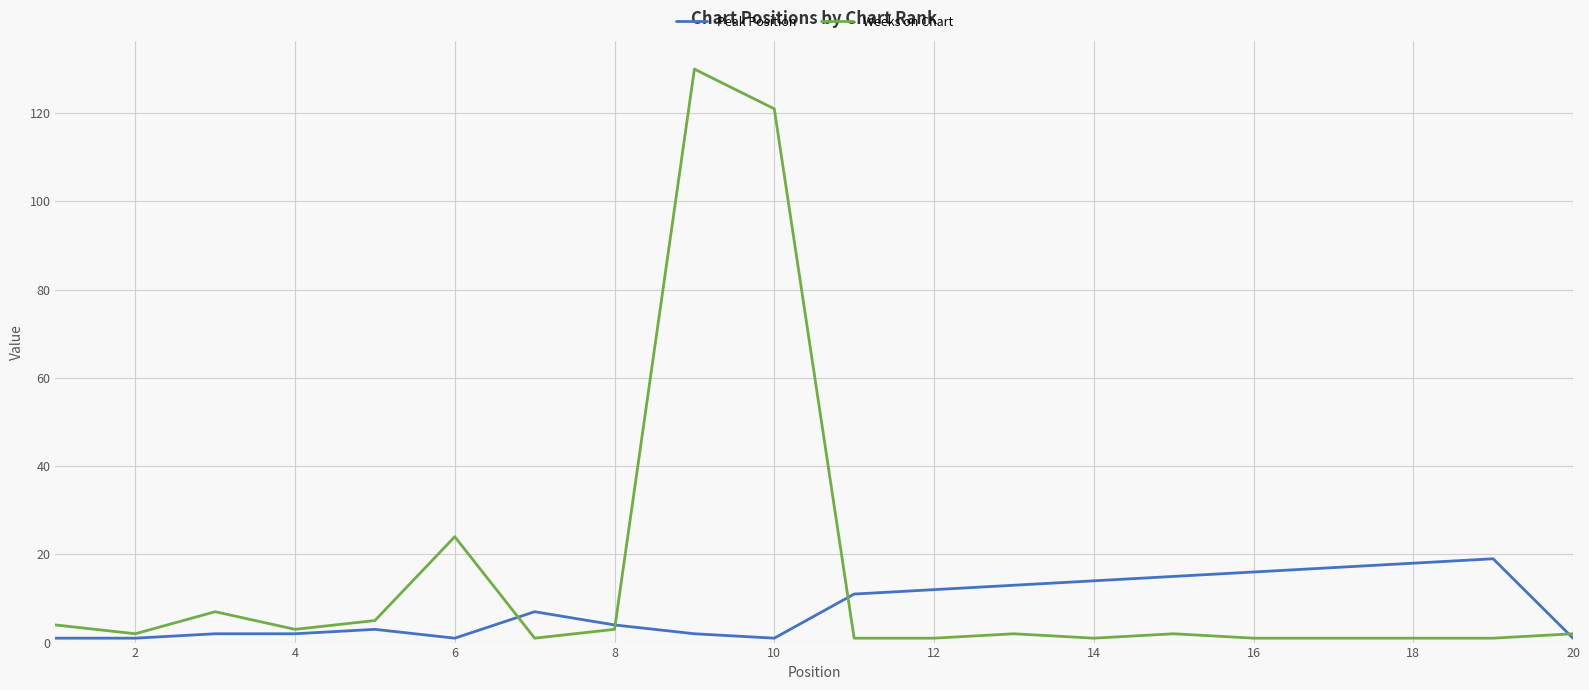

Which series has the widest spread of values?

Weeks on Chart